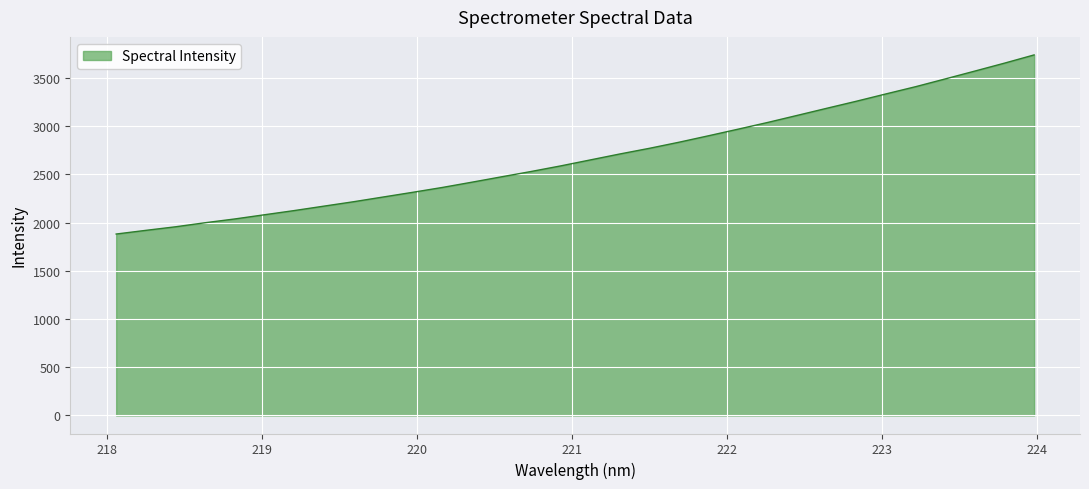

How many lines are shown in the chart?

1